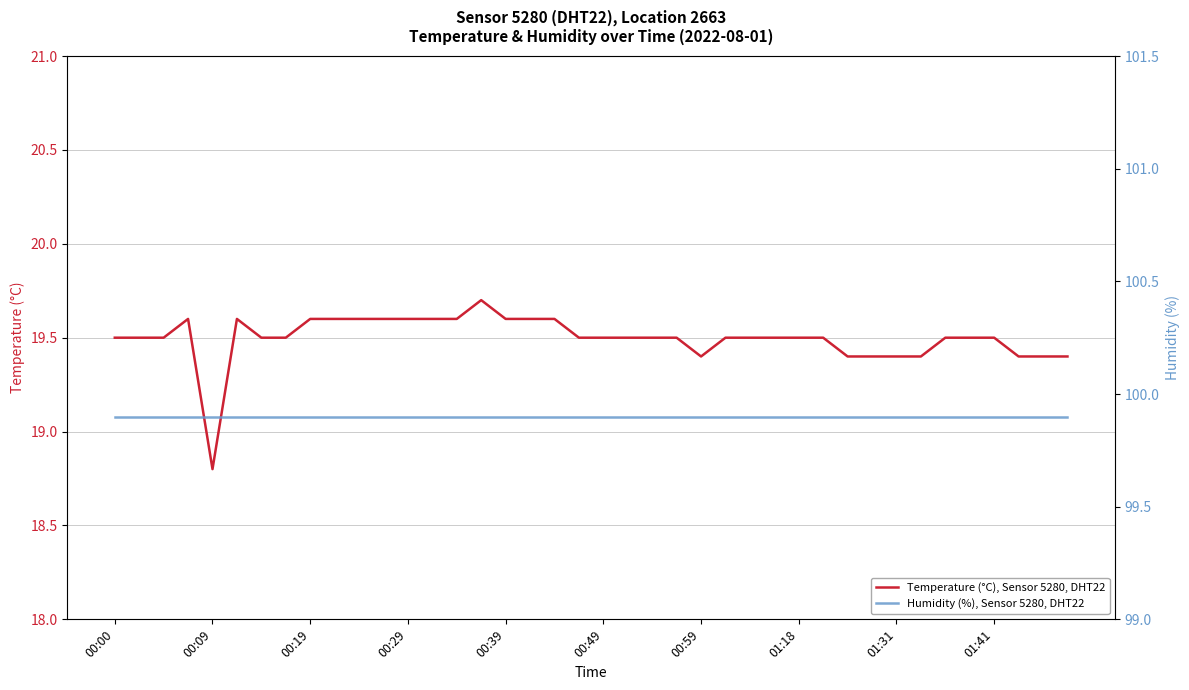

True or false: Temperature (°C), Sensor 5280, DHT22 and Humidity (%), Sensor 5280, DHT22 intersect in this chart.

False